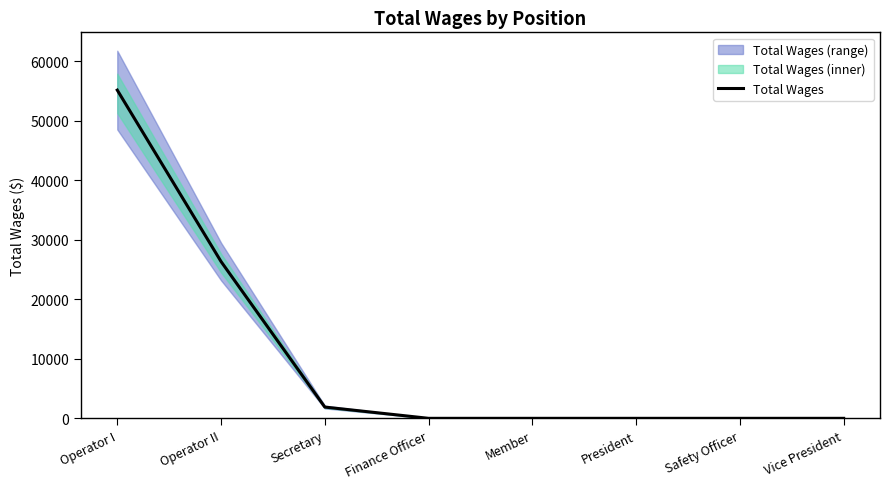

How many categories are shown in the chart?

8